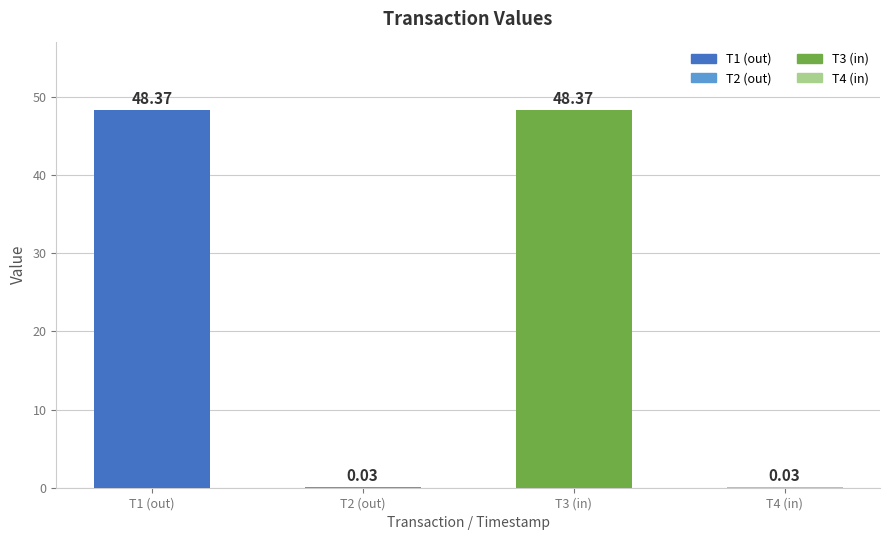

What is the sum of the values at T4 (in) and T3 (in)?

48.4